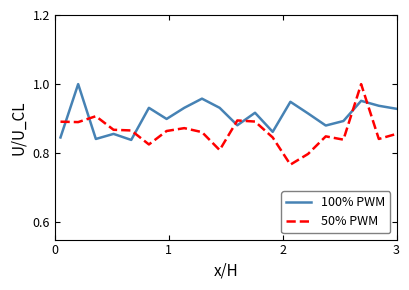

After their last crossing, which series has the higher values: 100% PWM or 50% PWM?

100% PWM